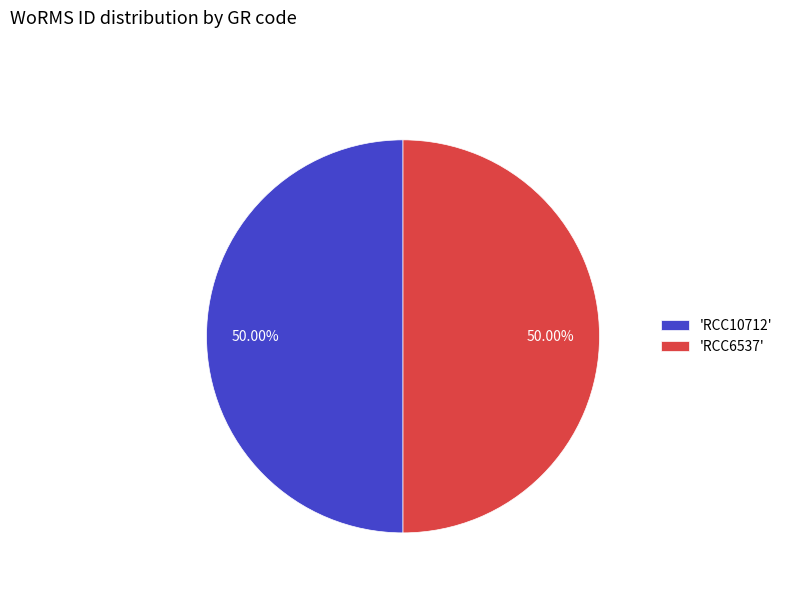

How many segments does this pie chart have?

2